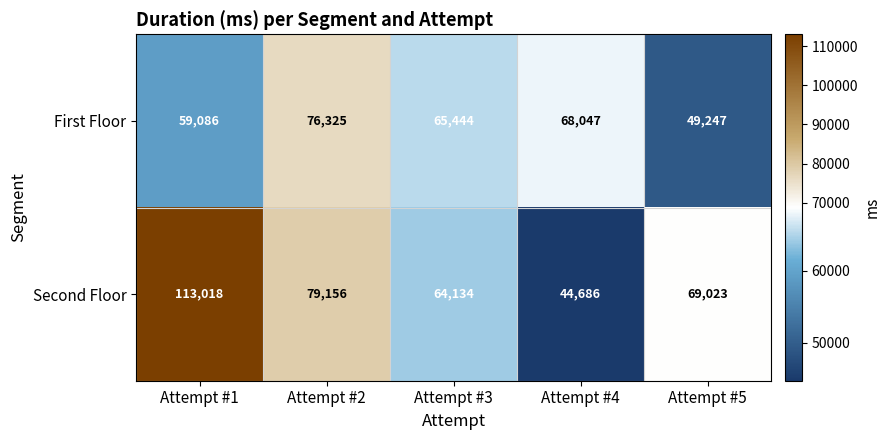

Which category has the lowest value in the First Floor series?

Attempt #5